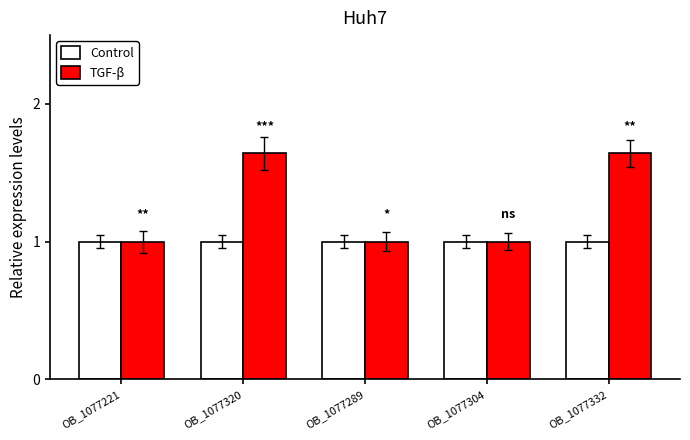

How many bars are there in total?

10